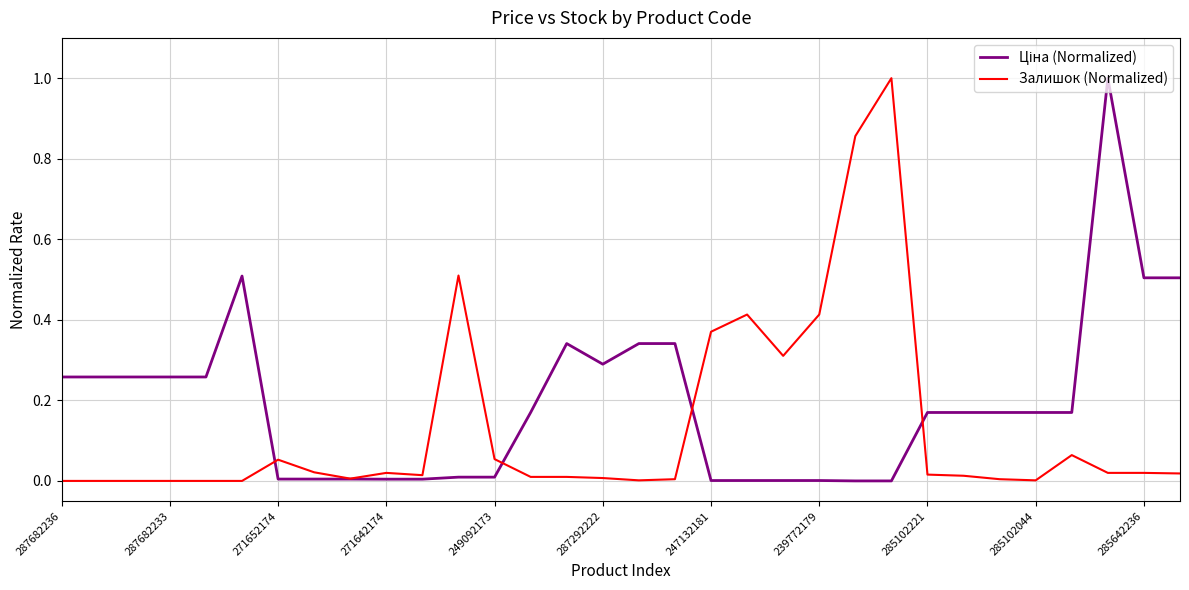

How many series are shown in this chart?

2